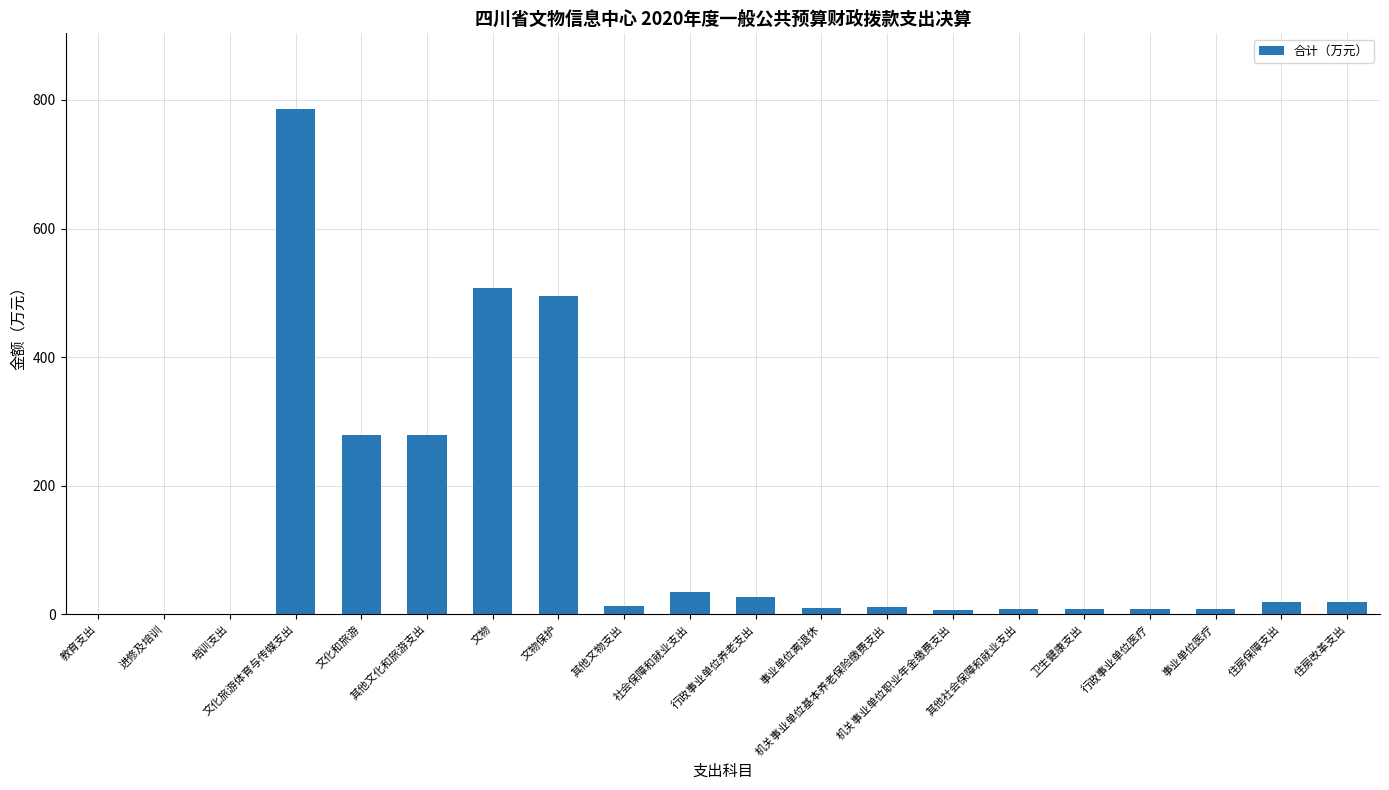

Reading left to right, what are all the values shown in this chart?

教育支出=0.1	进修及培训=0.1	培训支出=0.1	文化旅游体育与传媒支出=785.8	文化和旅游=278.4	其他文化和旅游支出=278.4	文物=507.4	文物保护=495.4	其他文物支出=12.0	社会保障和就业支出=34.7	行政事业单位养老支出=26.9	事业单位离退休=9.2	机关事业单位基本养老保险缴费支出=11.8	机关事业单位职业年金缴费支出=5.9	其他社会保障和就业支出=7.8	卫生健康支出=8.0	行政事业单位医疗=8.0	事业单位医疗=8.0	住房保障支出=19.0	住房改革支出=19.0